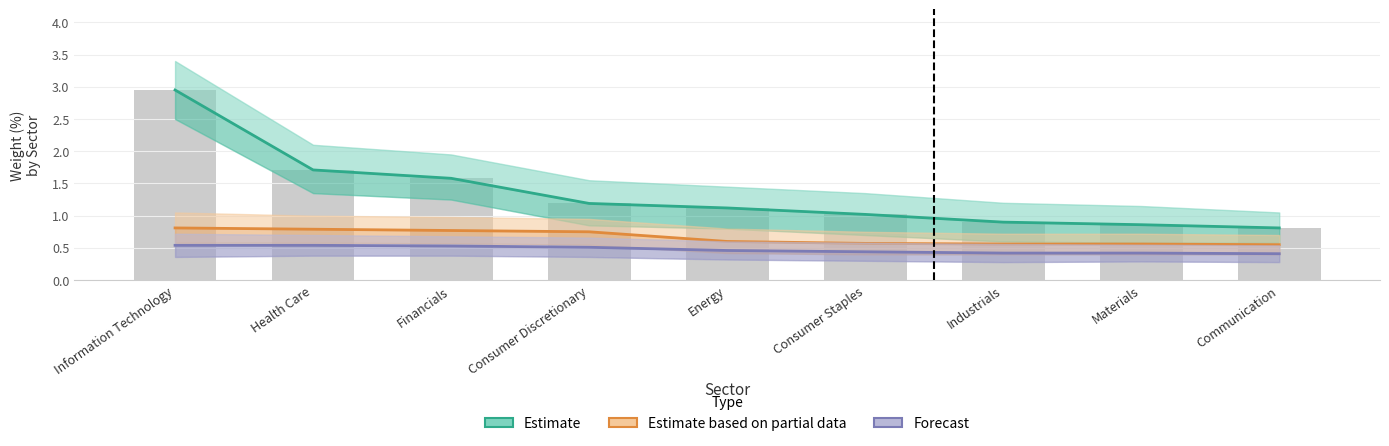

Count the number of data series in this chart.

3